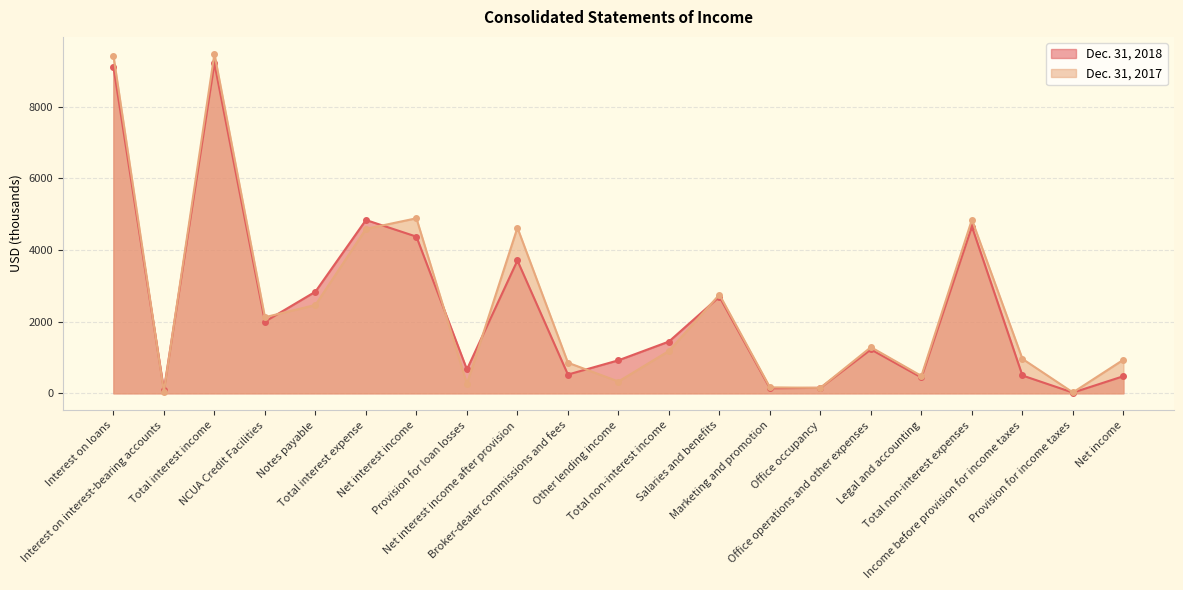

Count the number of data series in this chart.

2